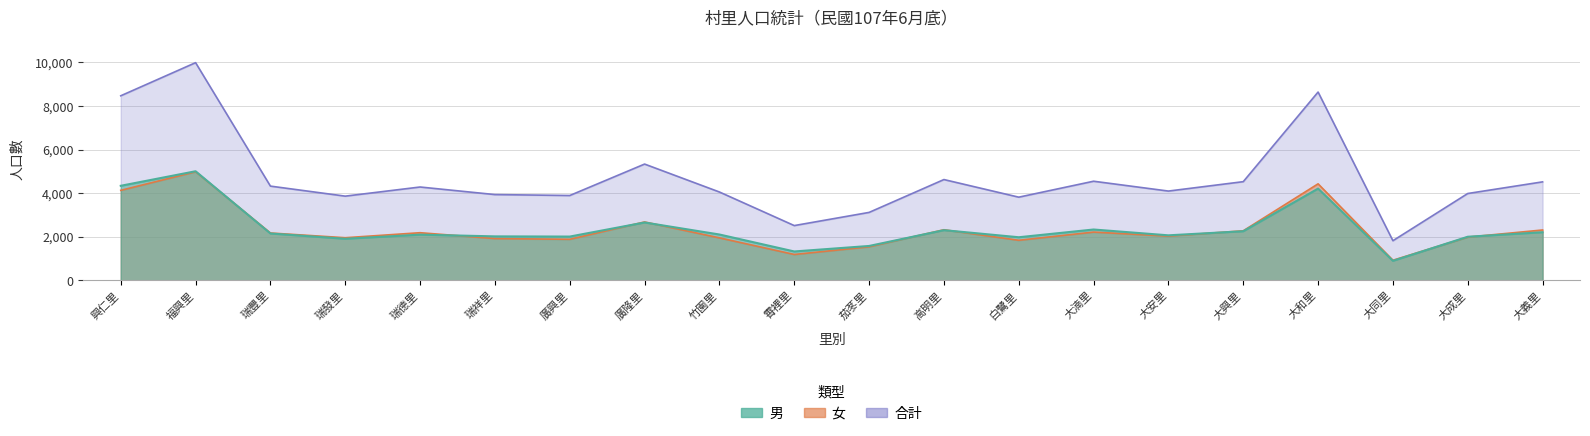

Is it true that 男 equals 2903 at 瑞豐里?

False